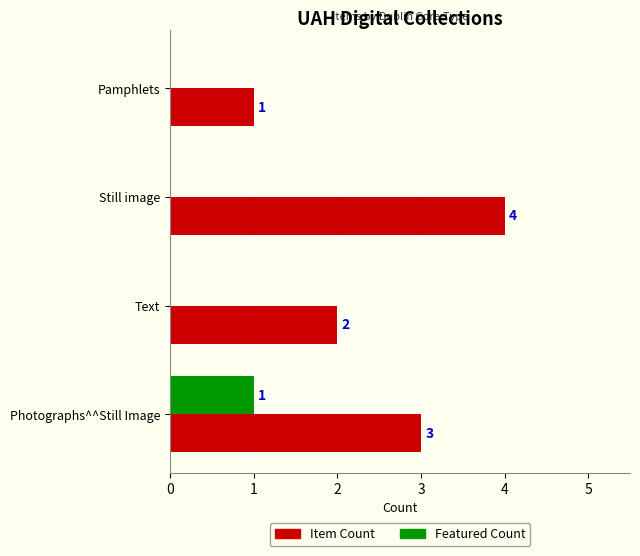

Which series has the largest range (max minus min)?

Item Count